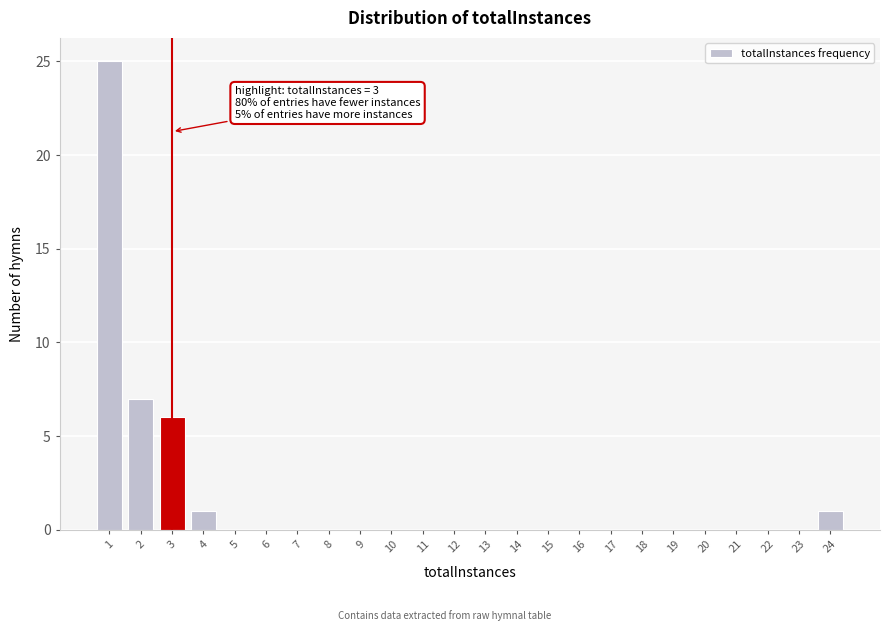

Which range on the x-axis has the tallest bar?

0.5 to 1.5